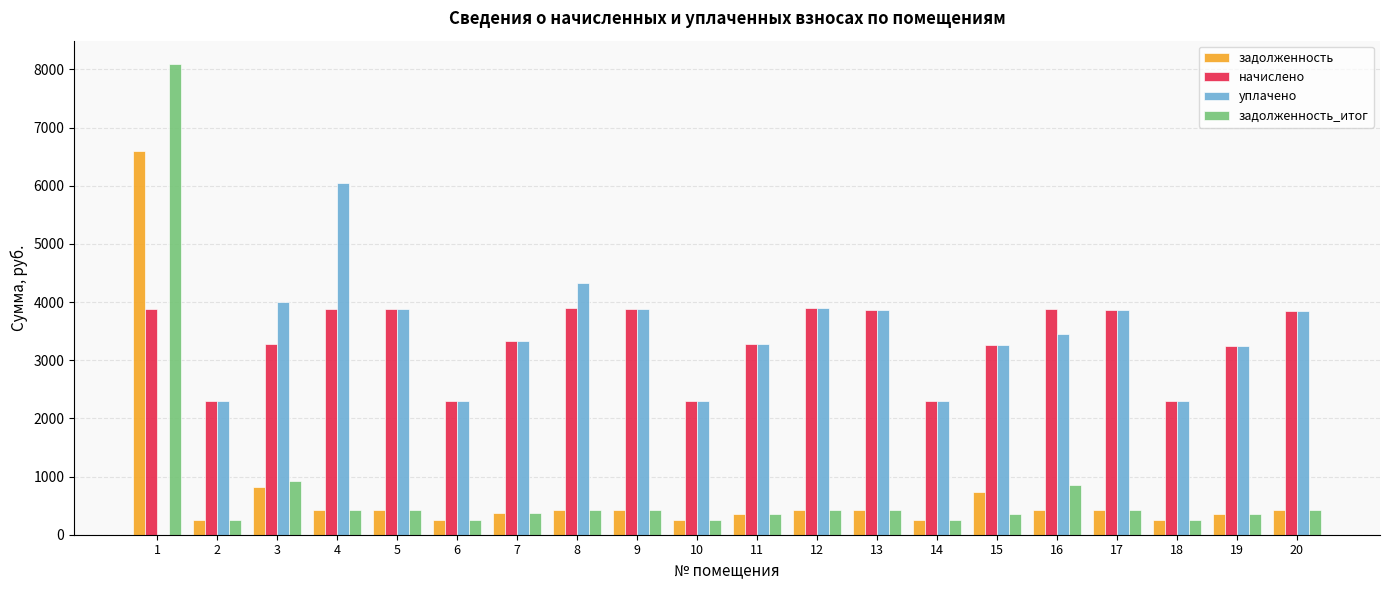

What is the maximum value shown in the chart?

8089.4